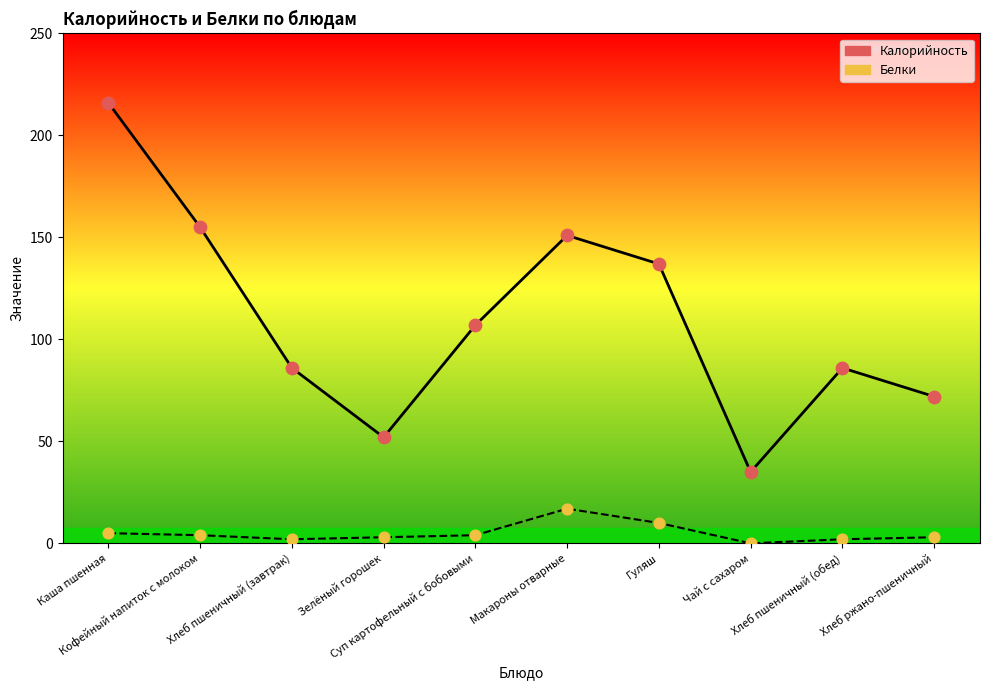

Which series has the largest total across all categories?

Калорийность